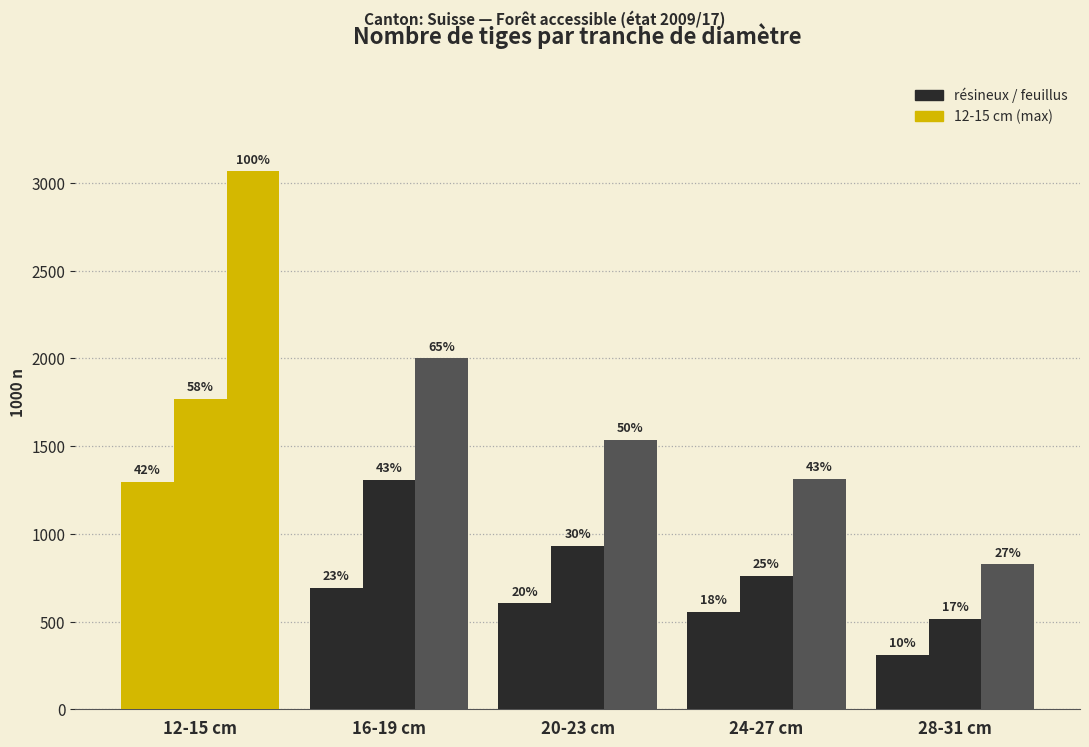

Is it true that total equals 1245 at 28-31 cm?

False